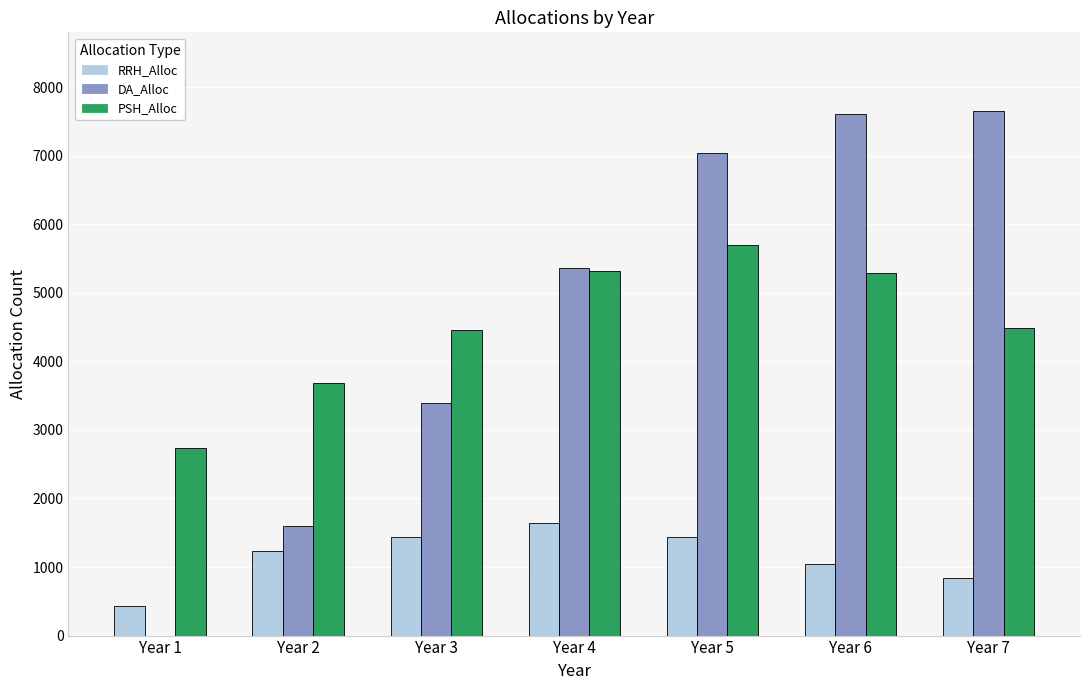

Which series has the largest range (max minus min)?

DA_Alloc